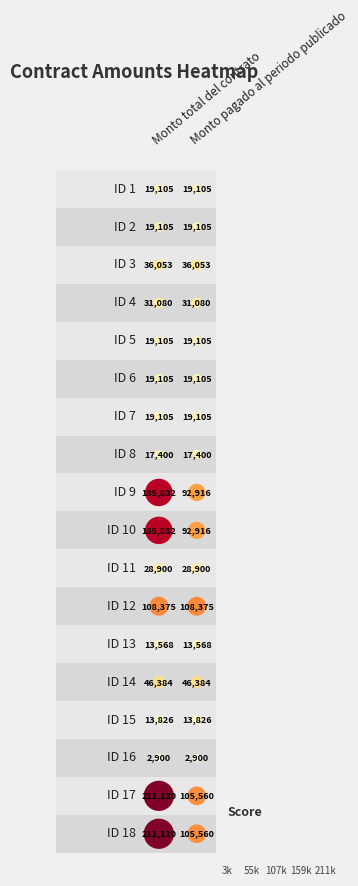

What is the average value of the ID 3 series?

36052.8